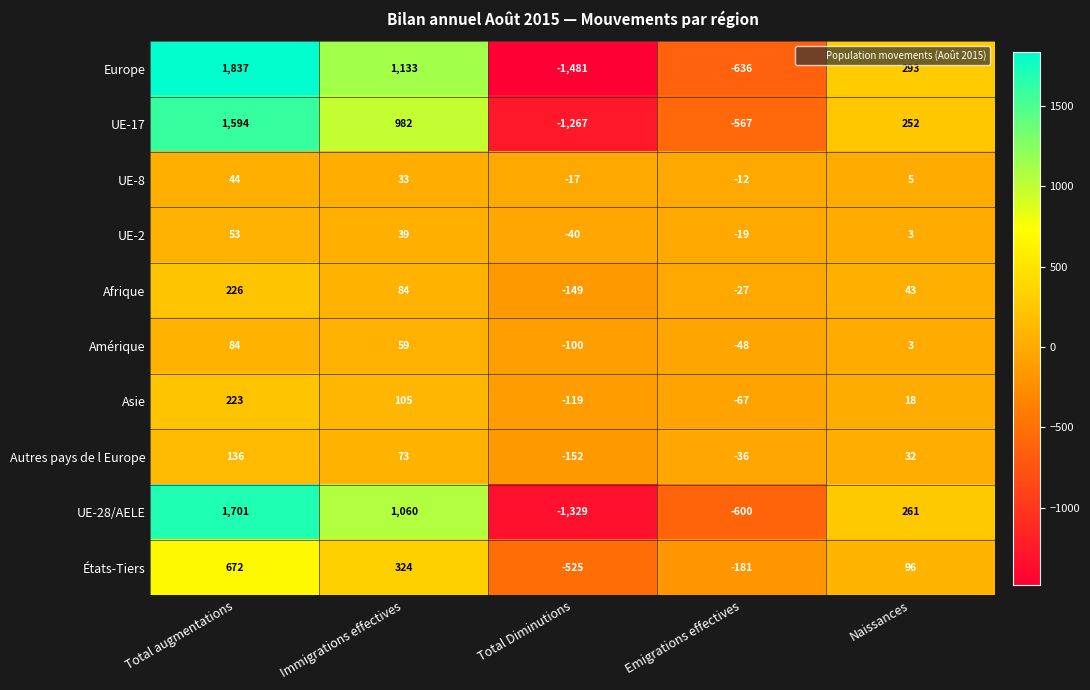

What is the total value across all series at Immigrations effectives?

3892